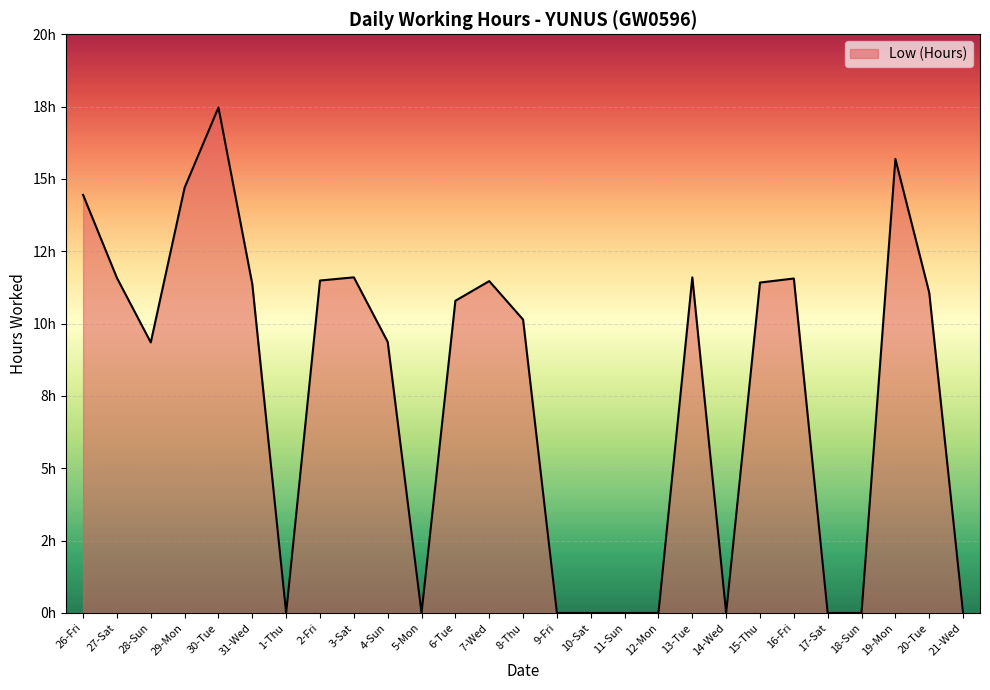

Does the chart display data point markers on the line(s)?

No